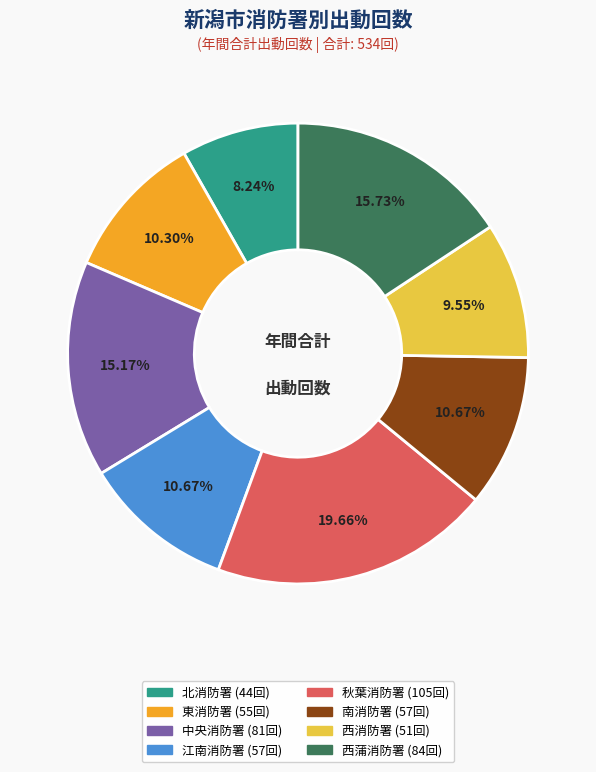

Does any single category account for the majority?

No